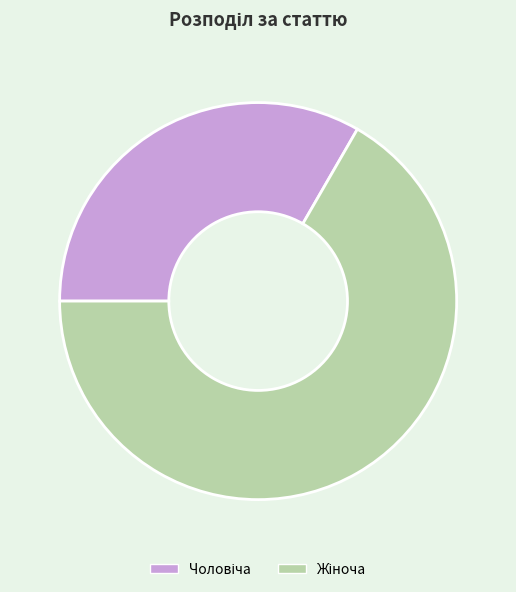

How many segments does this pie chart have?

2